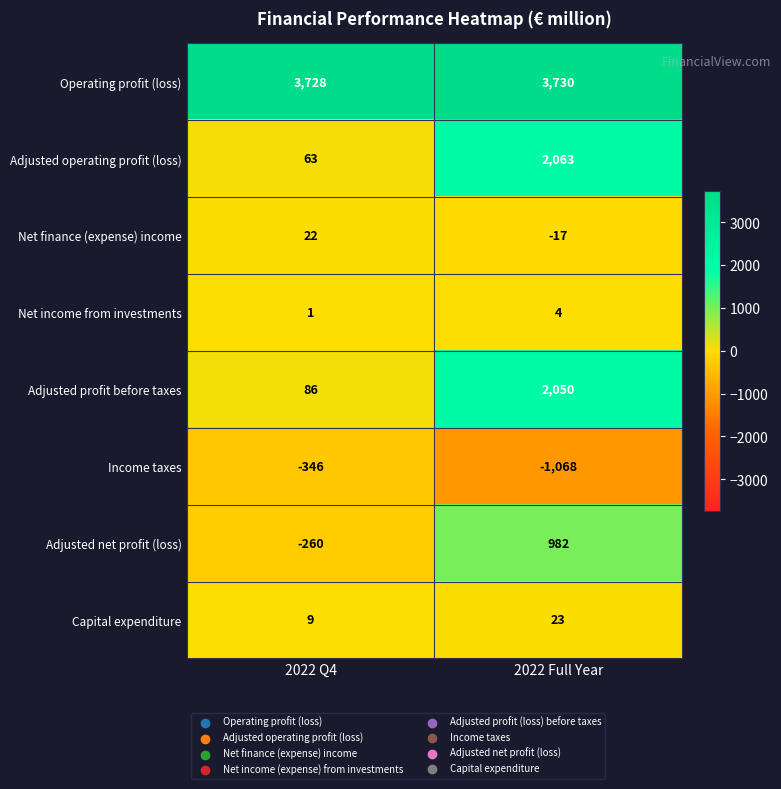

What is the sum of all Adjusted operating profit (loss) values?

2126